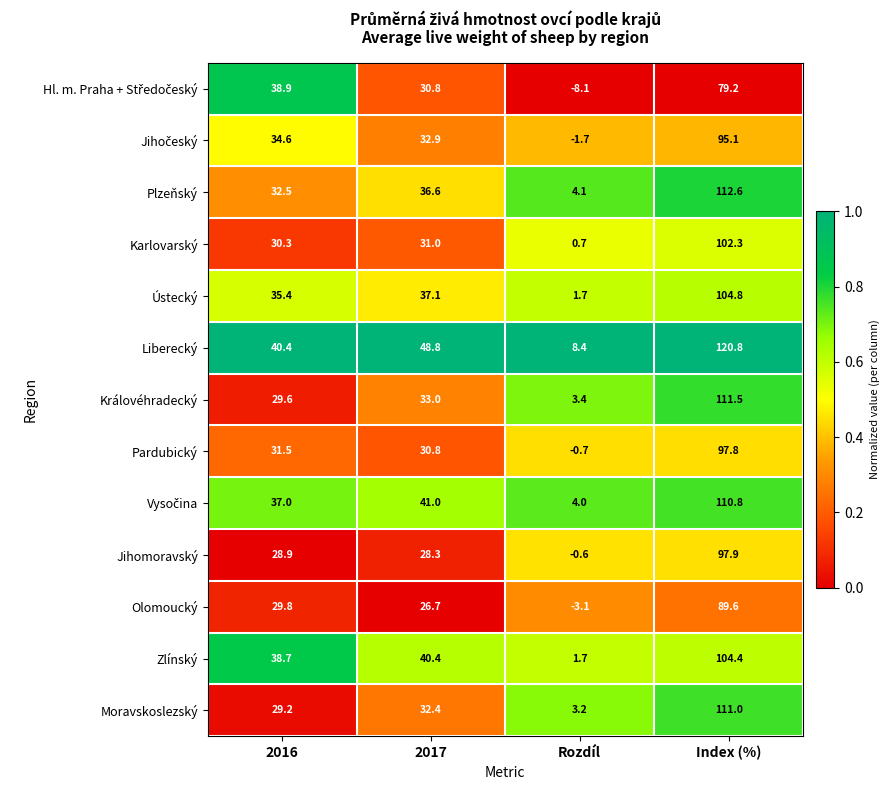

List the labels in order of Královéhradecký value, smallest first.

Rozdíl, 2016, 2017, Index (%)